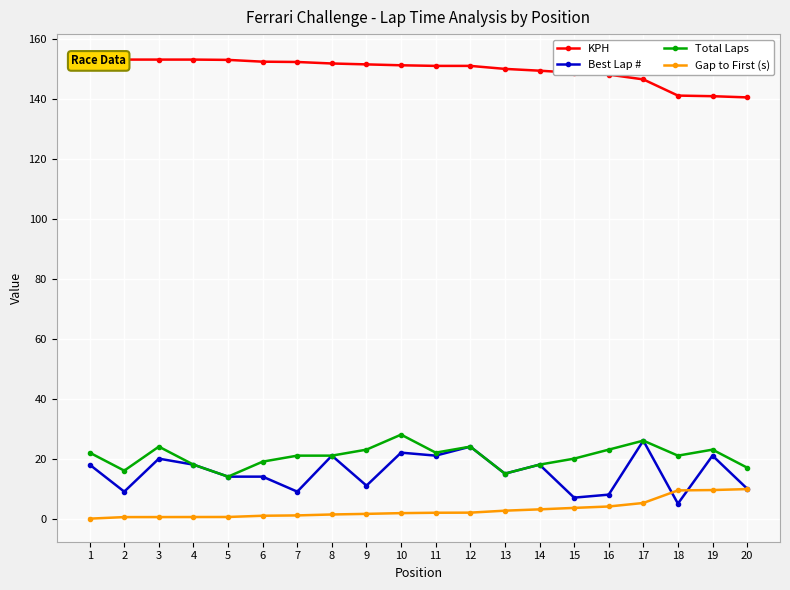

List the series in order of their peak value, lowest first.

Gap to First (s), Best Lap #, Total Laps, KPH